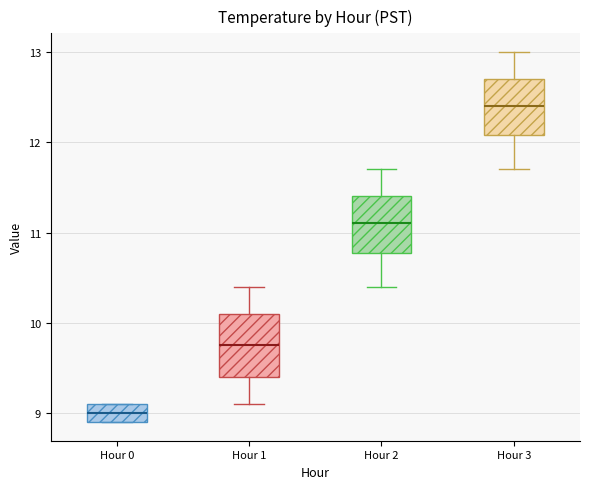

Which box's median line is the lowest?

Hour 0